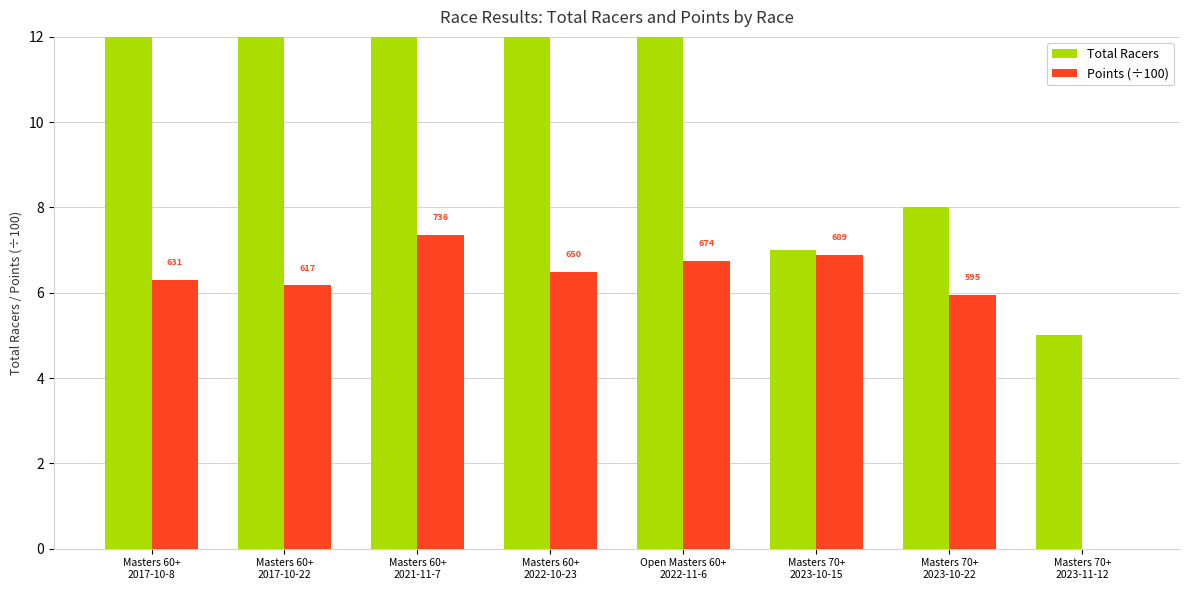

At which label does Total Racers reach its minimum?

Masters 70+
2023-11-12